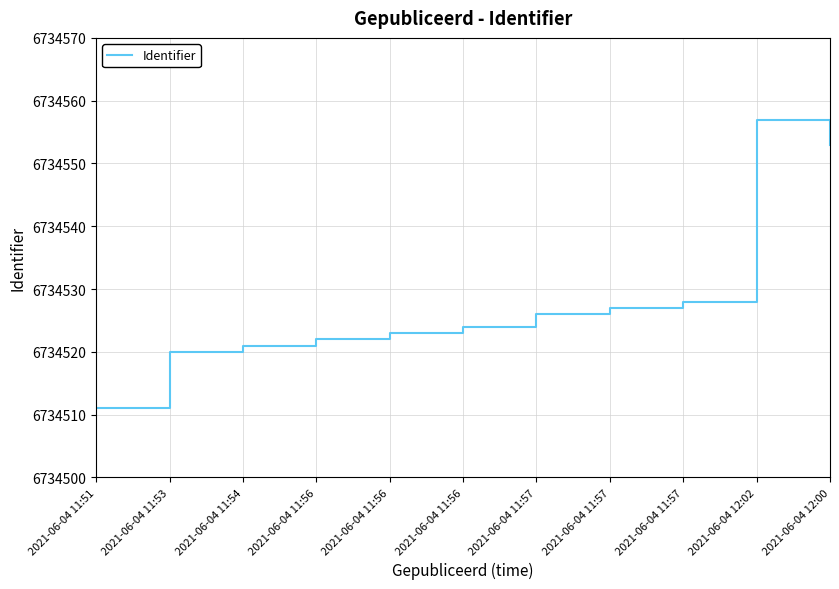

Reading left to right, what are all the values shown in this chart?

2021-06-04 11:51=6734511	2021-06-04 11:53=6734520	2021-06-04 11:54=6734521	2021-06-04 11:56=6734522	2021-06-04 11:56=6734523	2021-06-04 11:56=6734524	2021-06-04 11:57=6734526	2021-06-04 11:57=6734527	2021-06-04 11:57=6734528	2021-06-04 12:02=6734557	2021-06-04 12:00=6734553